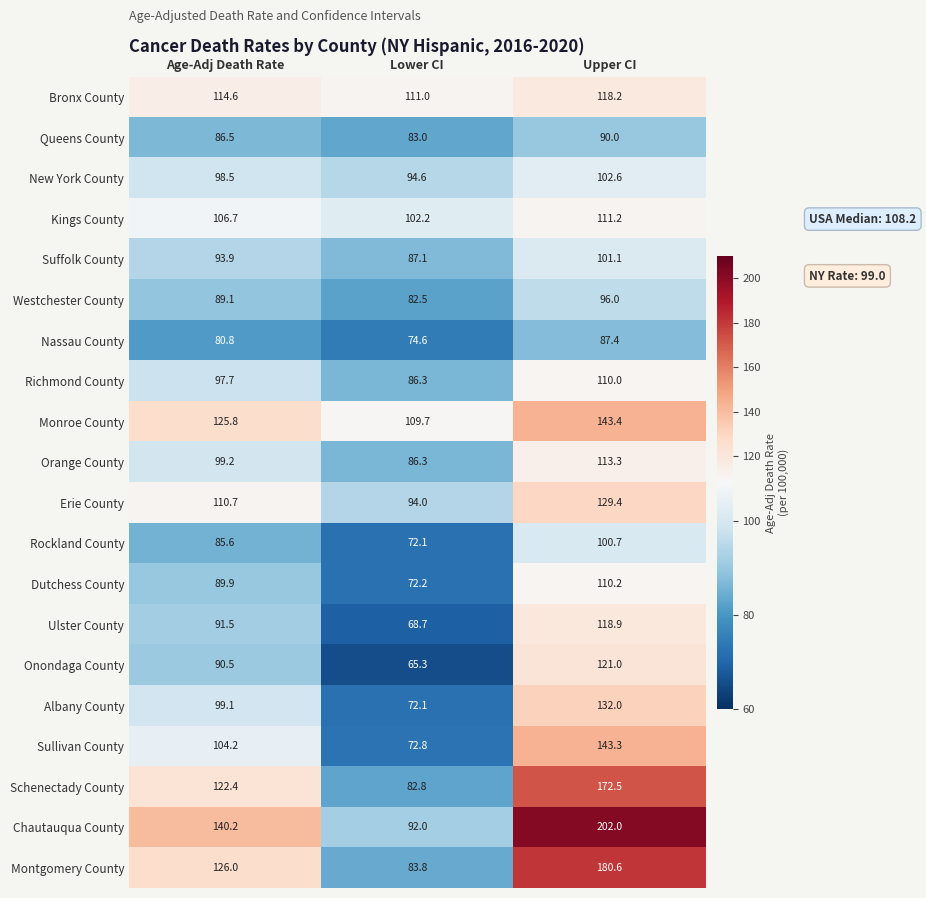

True or false: New York County has a value of 98.5 at Age-Adj Death Rate.

True